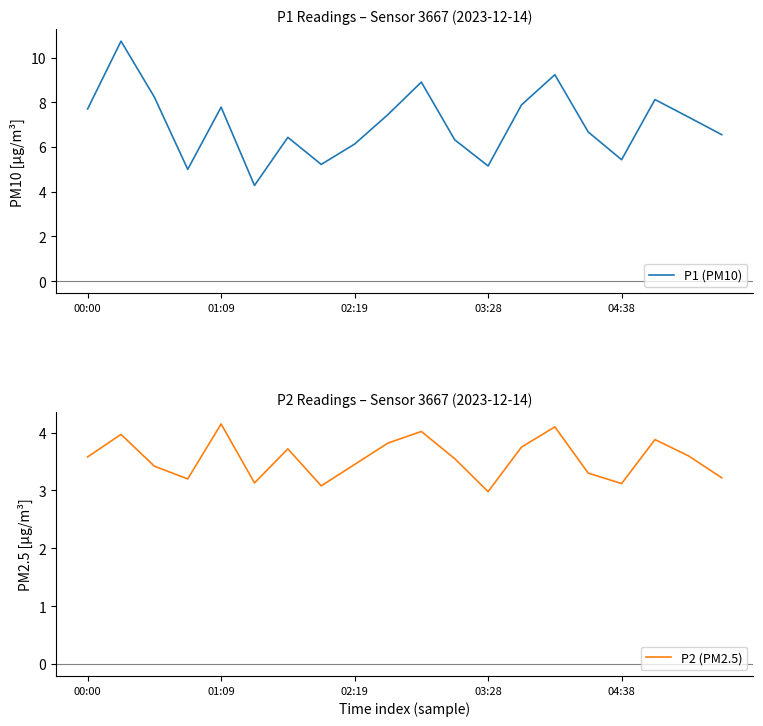

The value of P2 (PM2.5) at 01:09 is 2.6. True or false?

False